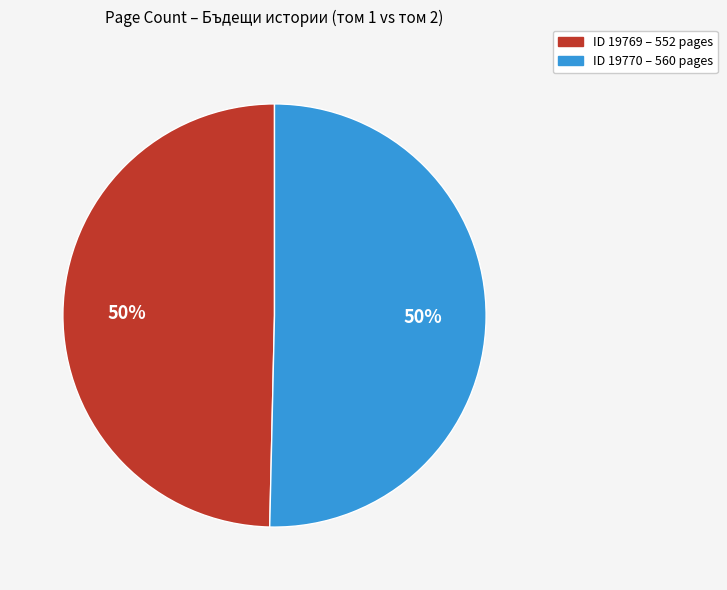

Rank the categories by value from highest to lowest.

19770, 19769